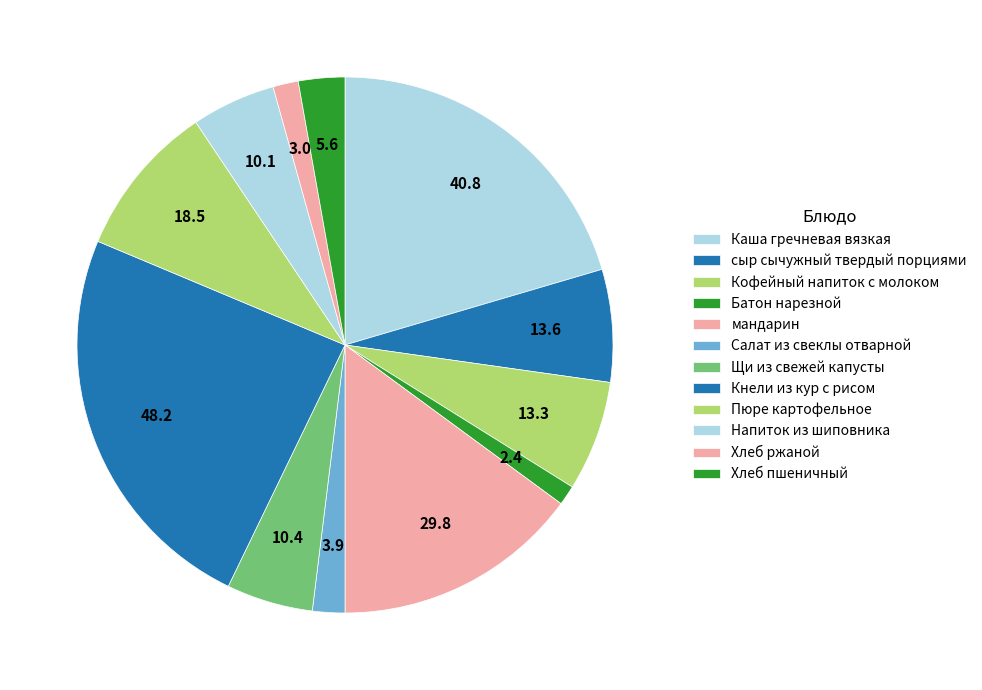

Rank the categories by value from highest to lowest.

Кнели из кур с рисом, Каша гречневая вязкая, мандарин, Пюре картофельное, сыр сычужный твердый порциями, Кофейный напиток с молоком, Щи из свежей капусты, Напиток из шиповника, Хлеб пшеничный, Салат из свеклы отварной, Хлеб ржаной, Батон нарезной